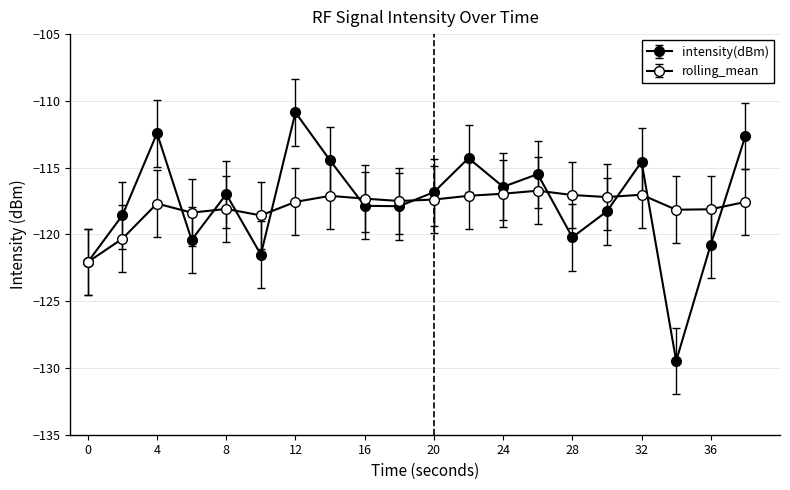

How many lines are shown in the chart?

2